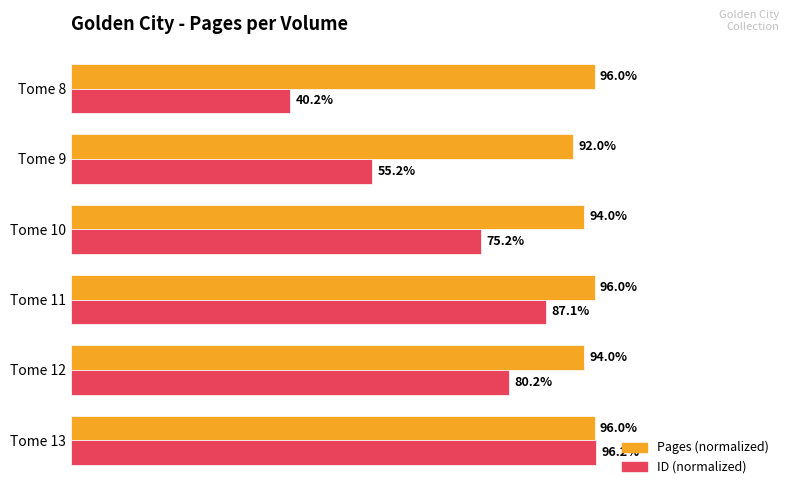

At which label is ID (normalized) closest to 68?

Tome 10